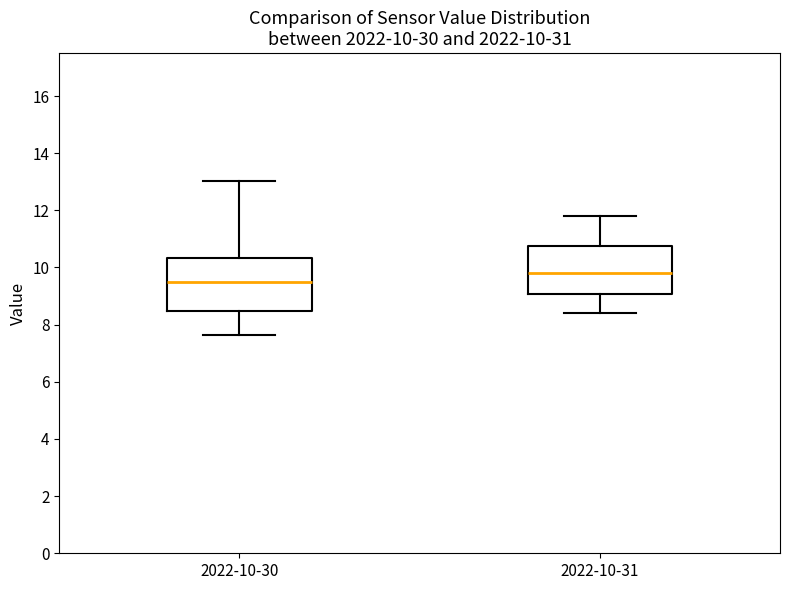

Which box has the lowest median line?

2022-10-30